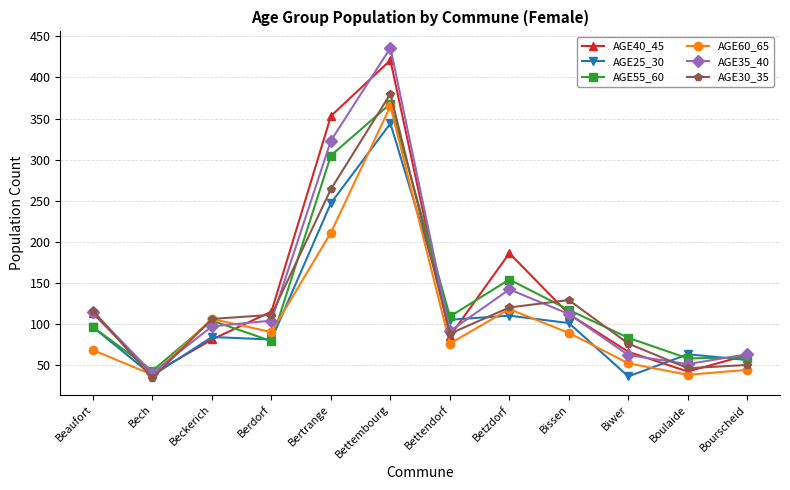

Read the AGE60_65 value at Bech.

38